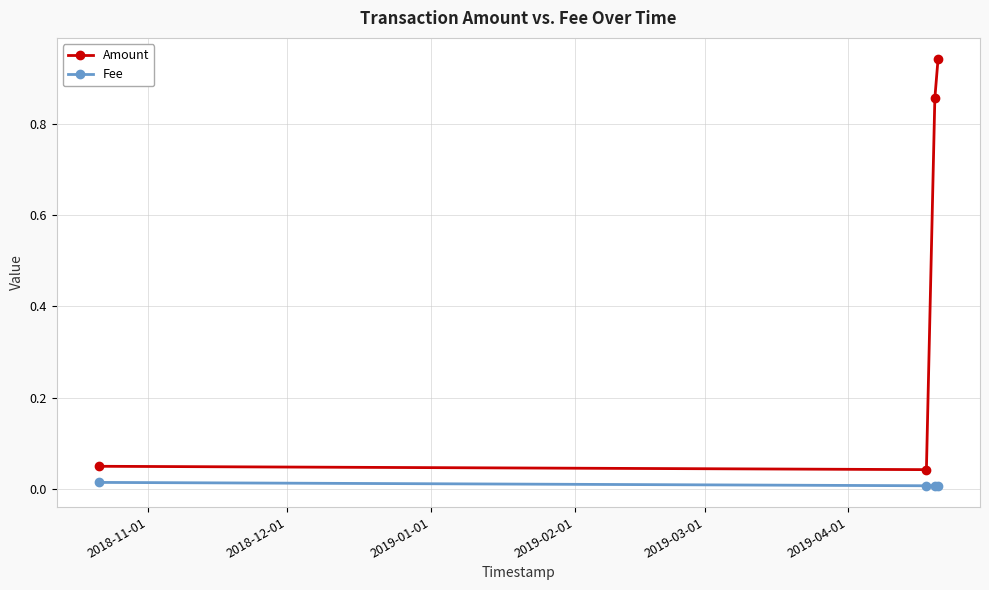

True or false: Amount has more than 0 interior local peaks.

False